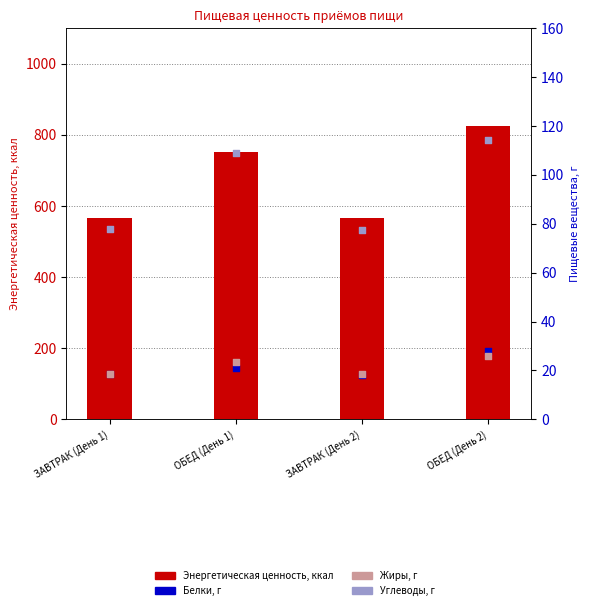

What are all the series names shown in the legend?

Энергетическая ценность, ккал, Белки, г, Жиры, г, Углеводы, г